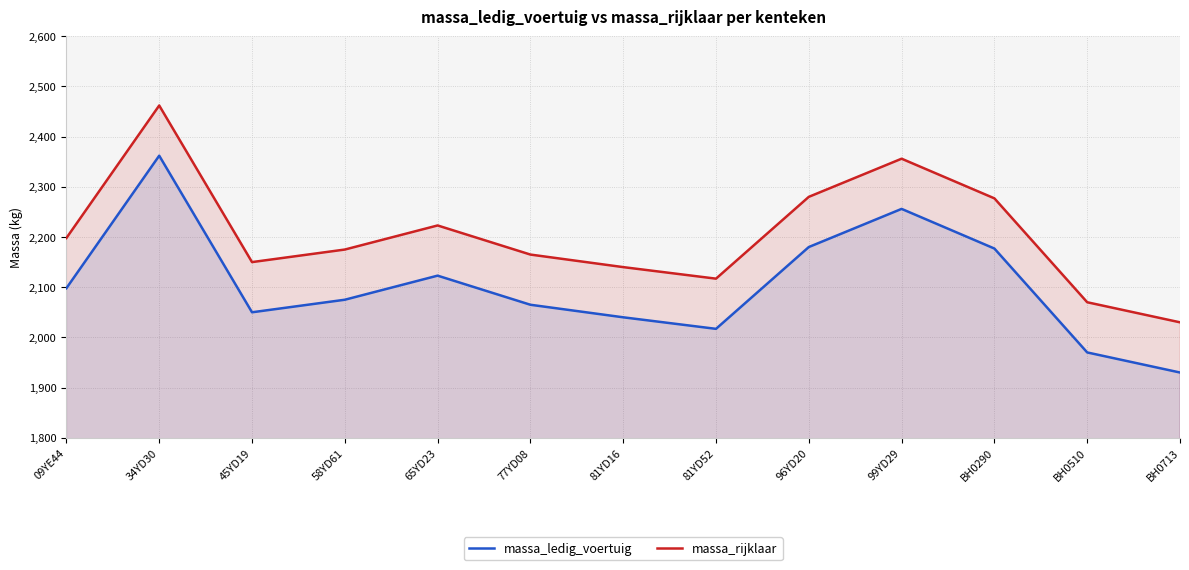

What are all the series names shown in the legend?

massa_ledig_voertuig, massa_rijklaar